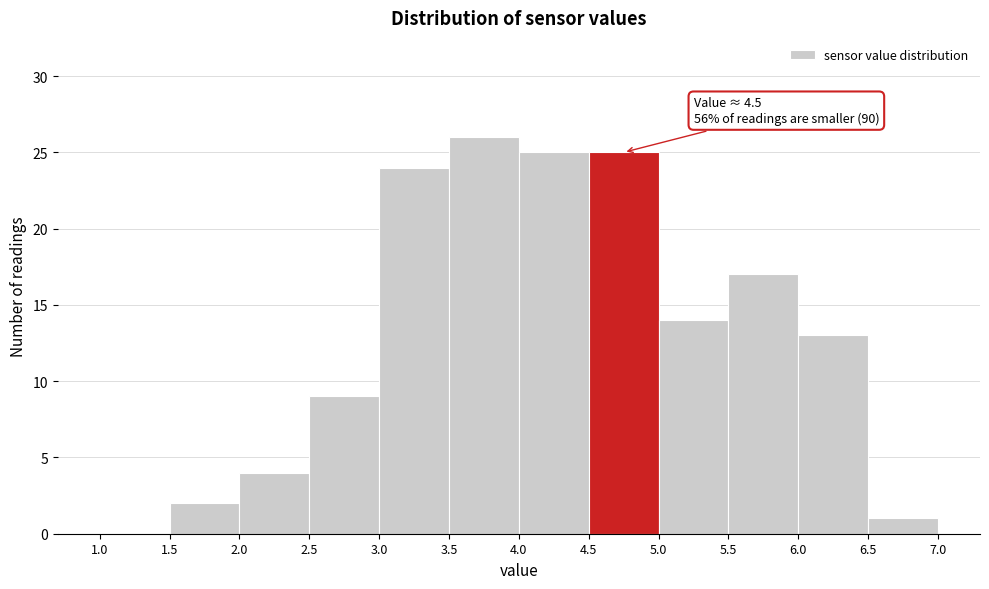

Over which range of the x-axis is the bar tallest?

3.5 to 4.0